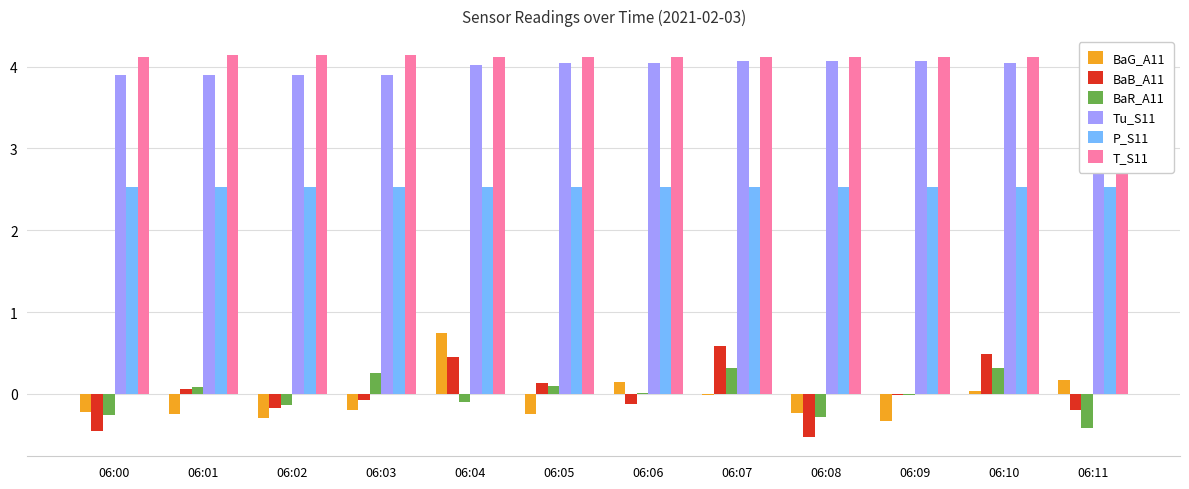

Which series changed the most between 06:04 and 06:07?

BaG_A11